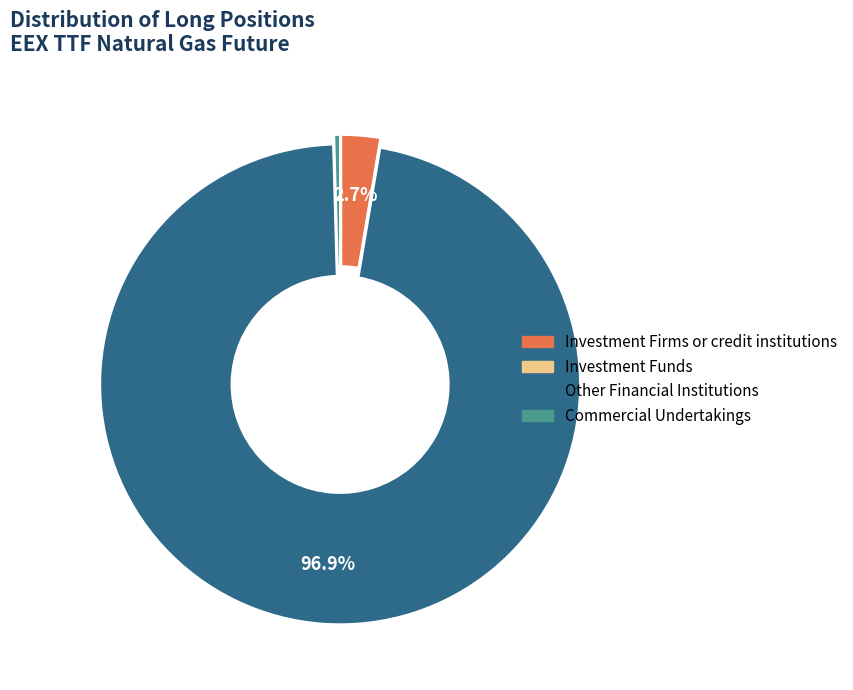

Is Investment Firms or credit institutions the majority of the pie?

No